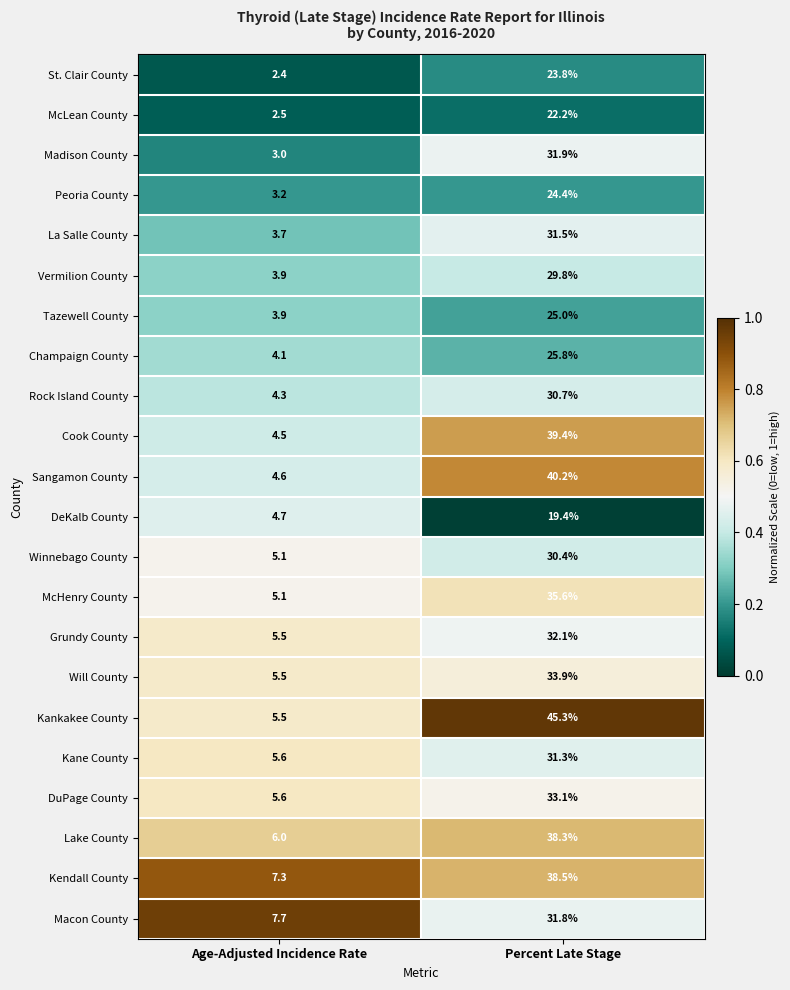

What is the minimum value shown in the chart?

2.4